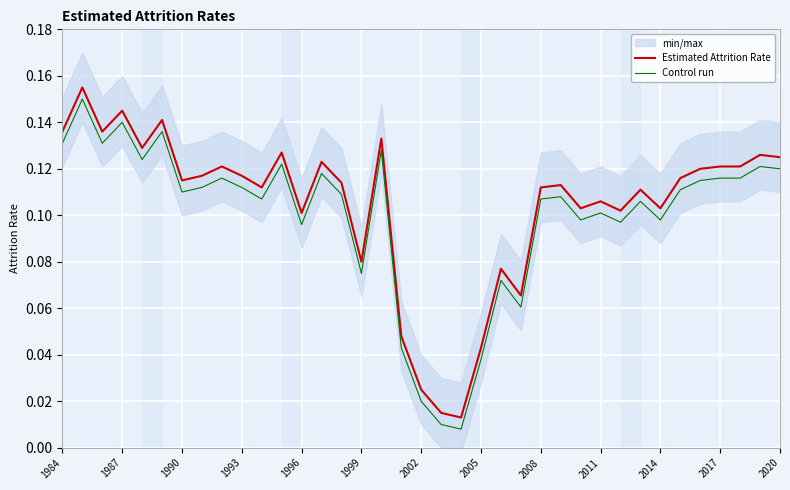

In Estimated Attrition Rate, how many points are lower than both neighbors (excluding endpoints)?

11